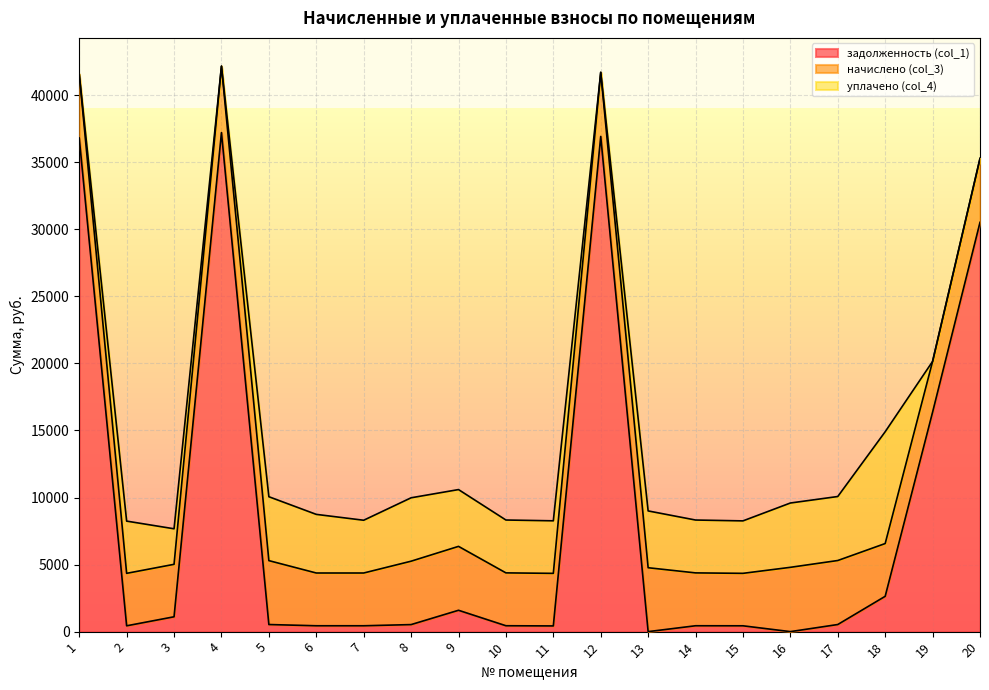

What is the sum of the уплачено (col_4) values at 6 and 15?

8282.6